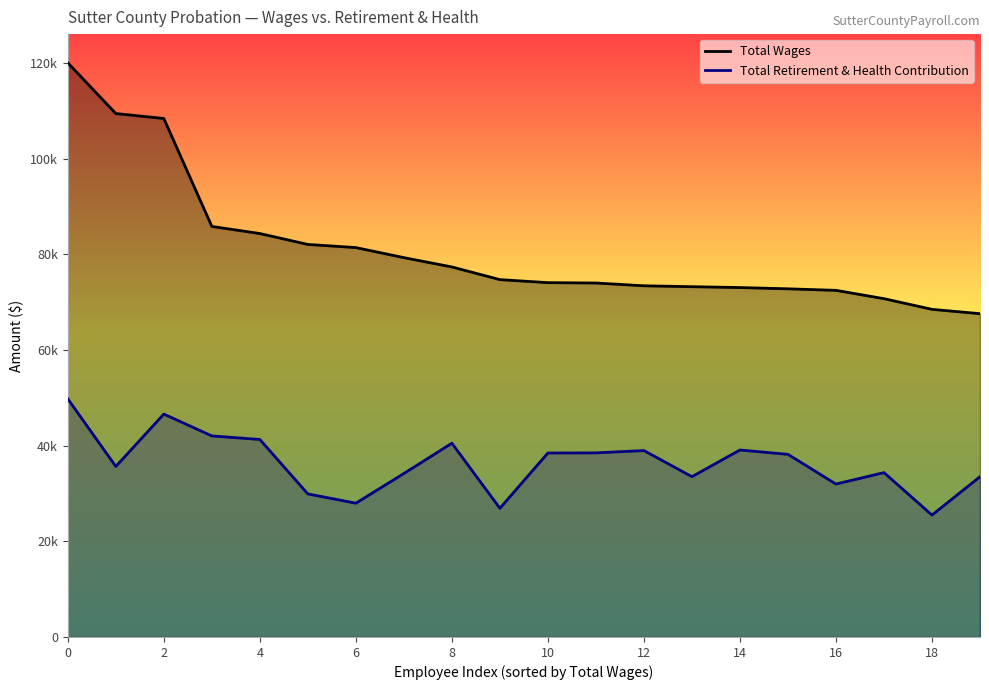

How many values in the Total Retirement & Health Contribution series exceed 38181?

9